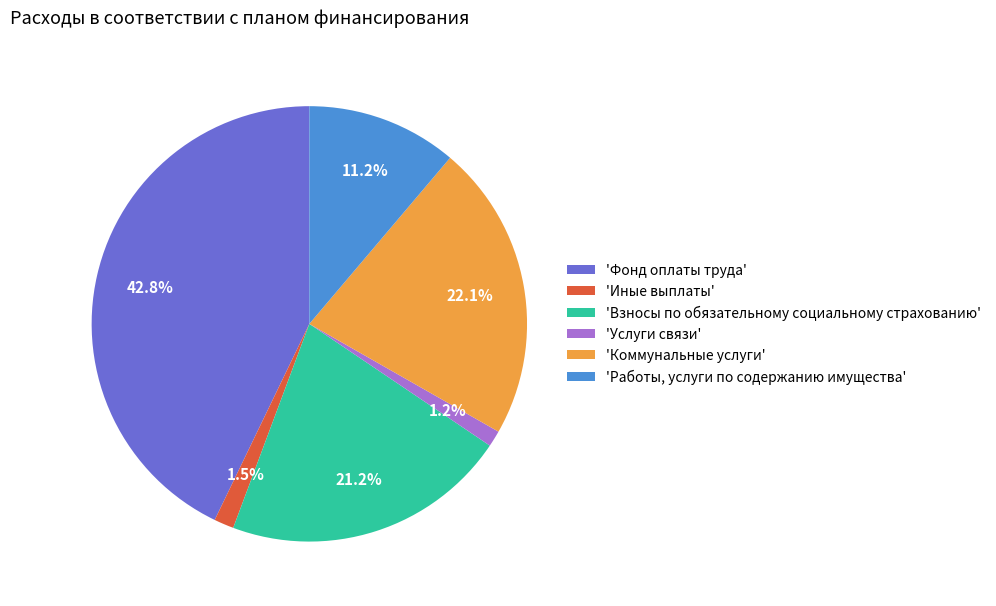

Does 'Коммунальные услуги' represent more than half of the total?

No